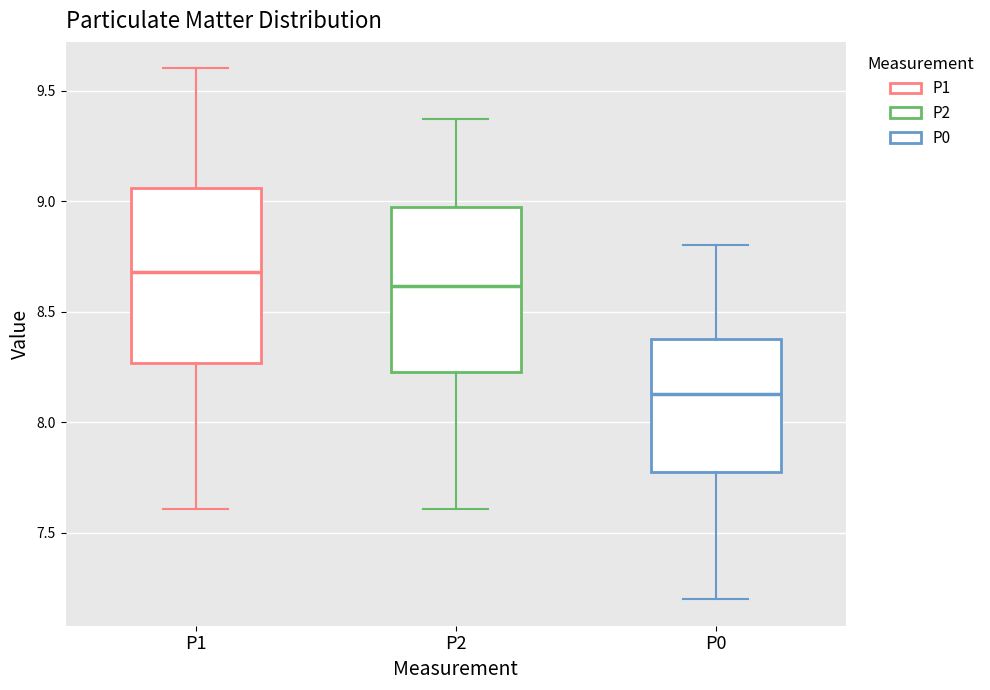

Reading left to right, read every box against the y-axis: the position of its median line, the range the box covers, and the ends of its whiskers. The values are not printed on the chart, so give them approximately, as read against the axis.

P1: median 8.70, box 8.25 to 9.05, whiskers 7.60 to 9.60
P2: median 8.60, box 8.25 to 8.95, whiskers 7.60 to 9.35
P0: median 8.15, box 7.80 to 8.40, whiskers 7.20 to 8.80